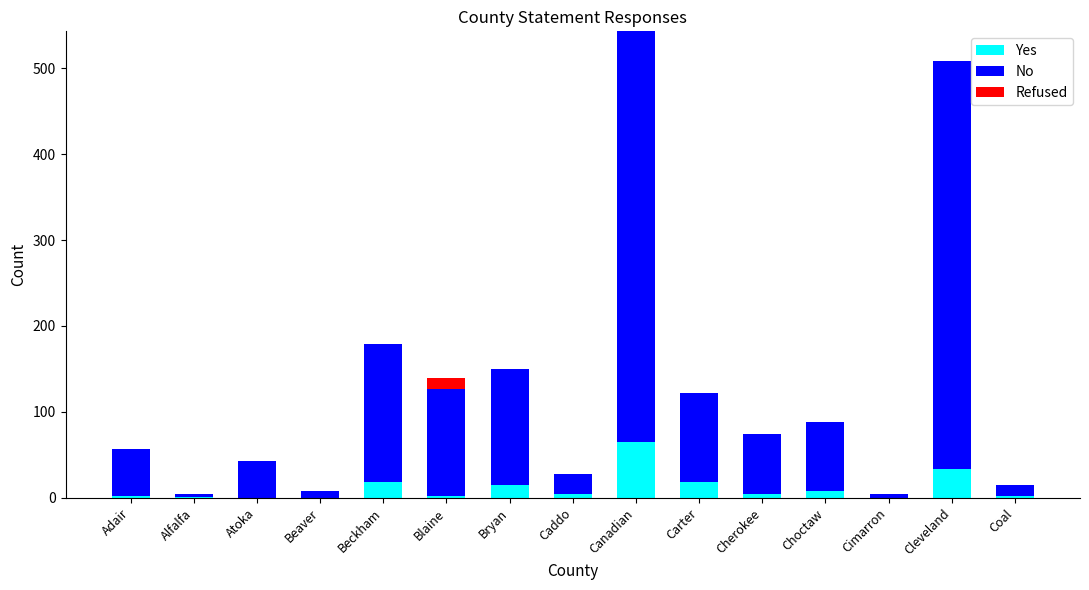

The Yes series shows 16 at Canadian. True or false?

False